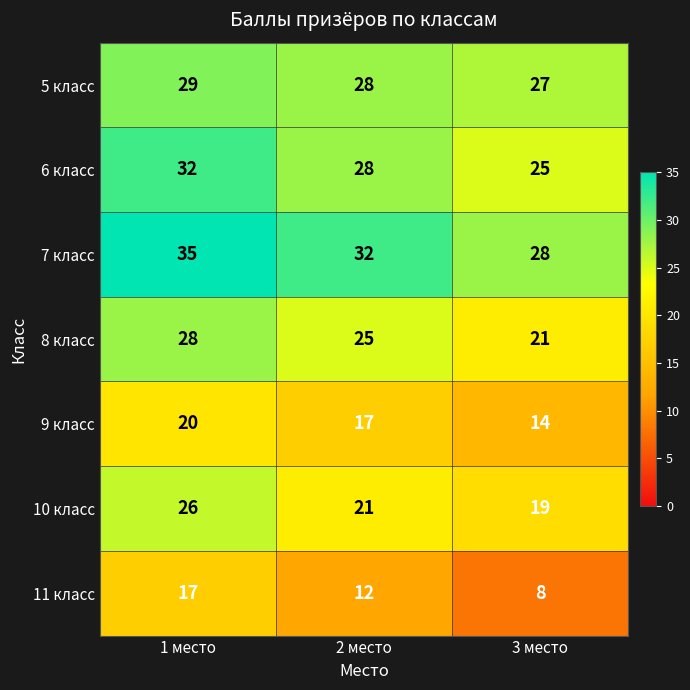

At which label does 7 класс first exceed 32?

1 место